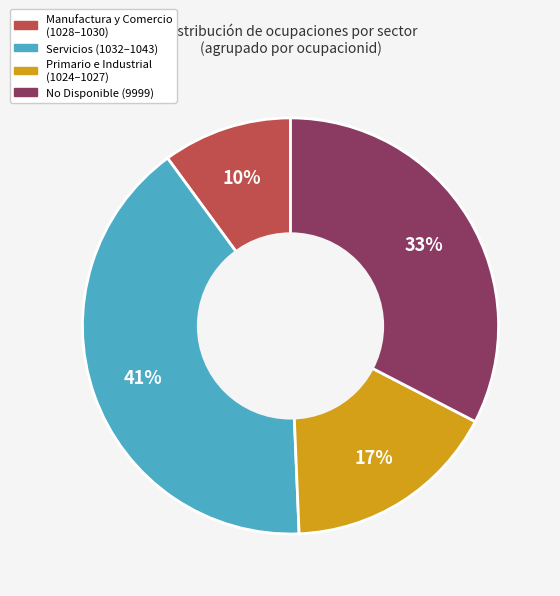

How many slices are in this pie chart?

4